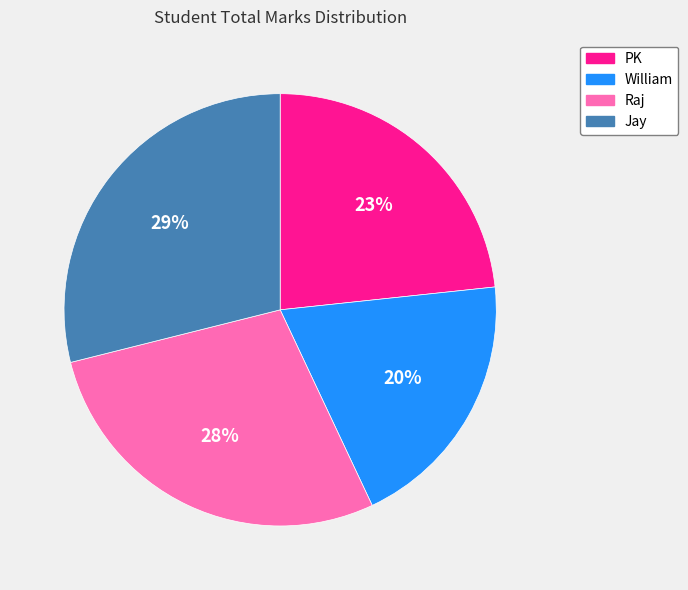

Combined, do William and Jay account for over 50%?

No